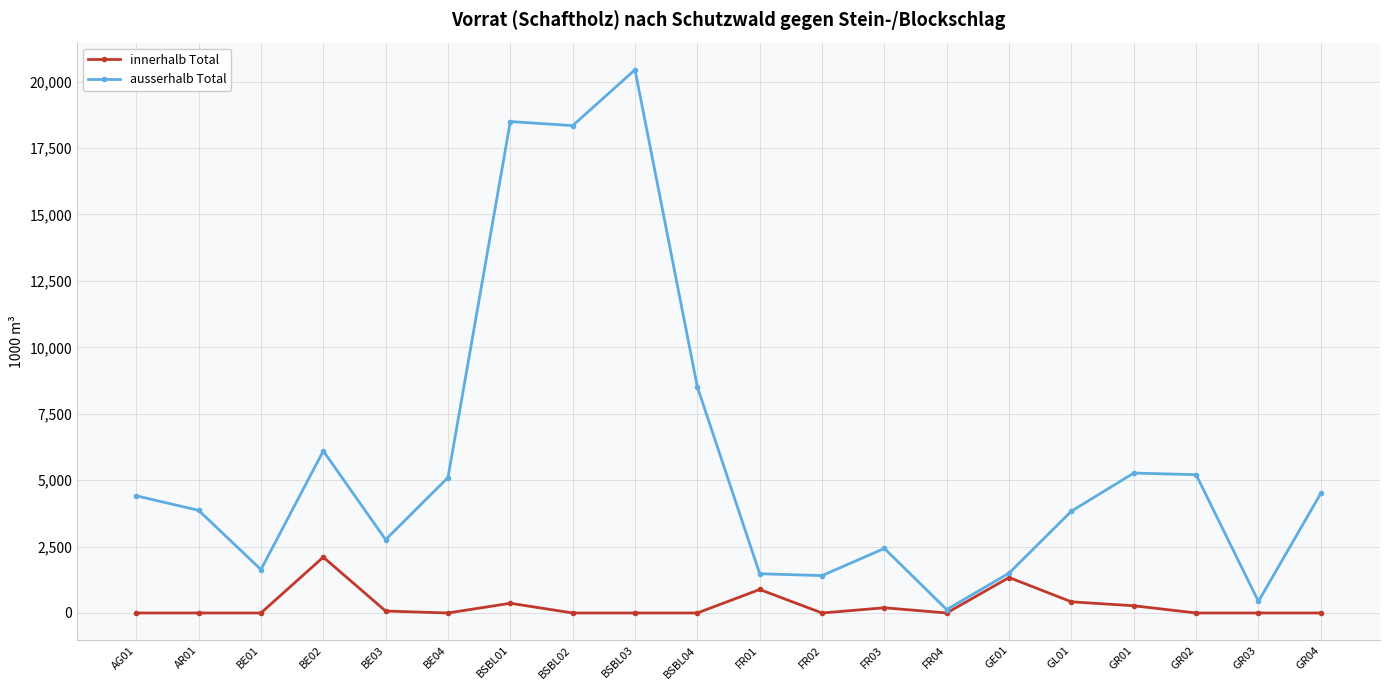

Rank the series at GR04 from highest to lowest value.

ausserhalb Total, innerhalb Total